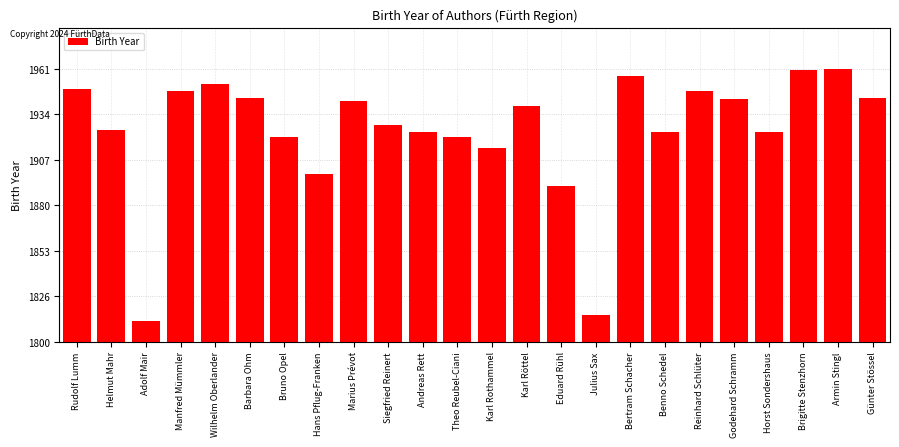

List the labels in order of value, smallest first.

Adolf Mair, Julius Sax, Eduard Rühl, Hans Pflug-Franken, Karl Rothammel, Bruno Opel, Theo Reubel-Ciani, Andreas Rett, Benno Schedel, Horst Sondershaus, Helmut Mahr, Siegfried Reinert, Karl Röttel, Marius Prévot, Godehard Schramm, Barbara Ohm, Günter Stössel, Manfred Mümmler, Reinhard Schlüter, Rudolf Lumm, Wilhelm Oberlander, Bertram Schacher, Brigitte Stenzhorn, Armin Stingl